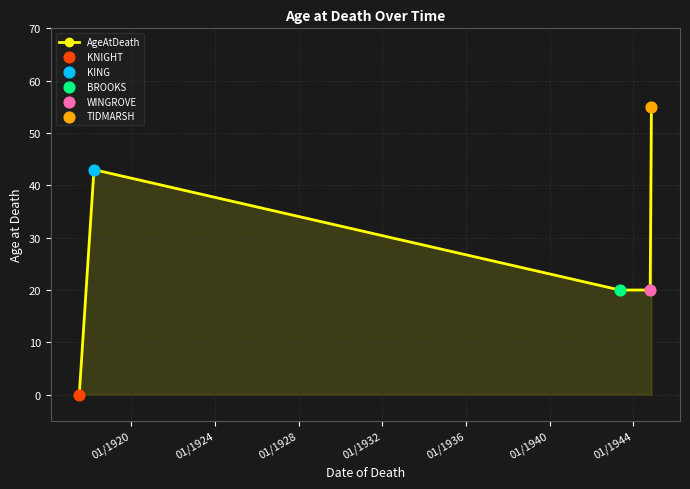

How many points are higher than both their immediate neighbors (excluding endpoints)?

1